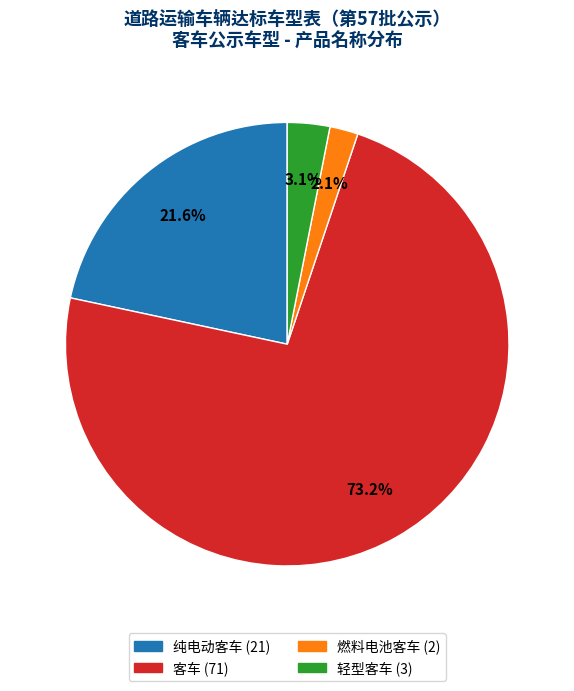

How many segments does this pie chart have?

4